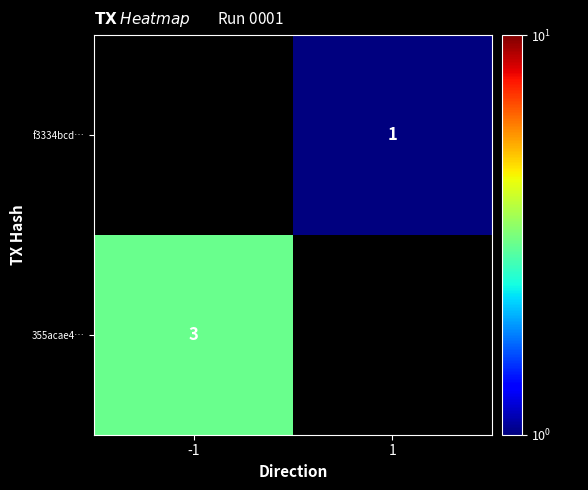

True or false: 355acae4… has a value of 1 at -1.

False